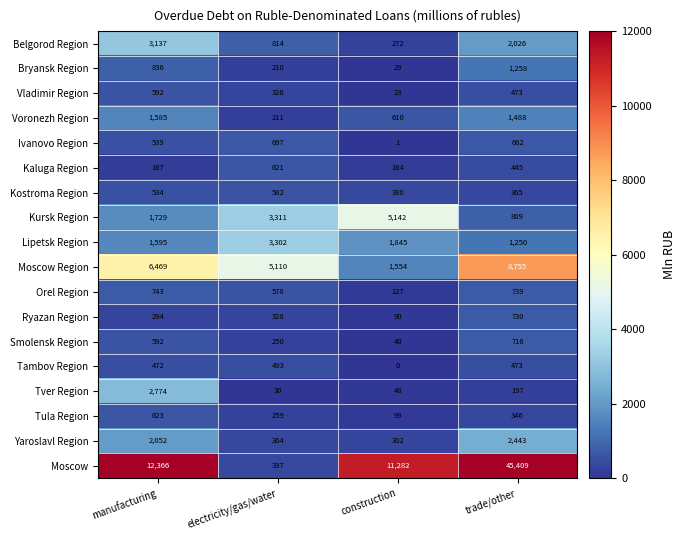

What is the sum of the Lipetsk Region values at manufacturing and construction?

3440